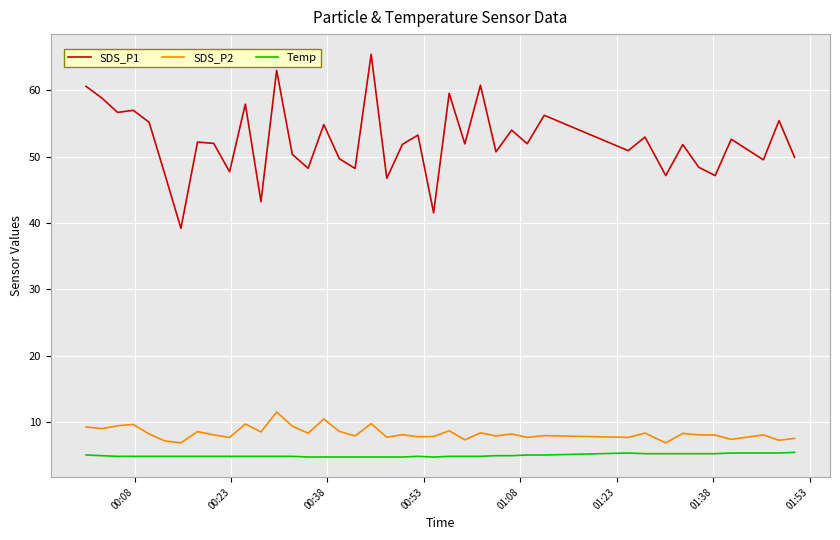

True or false: SDS_P2 and SDS_P1 cross at least once.

False